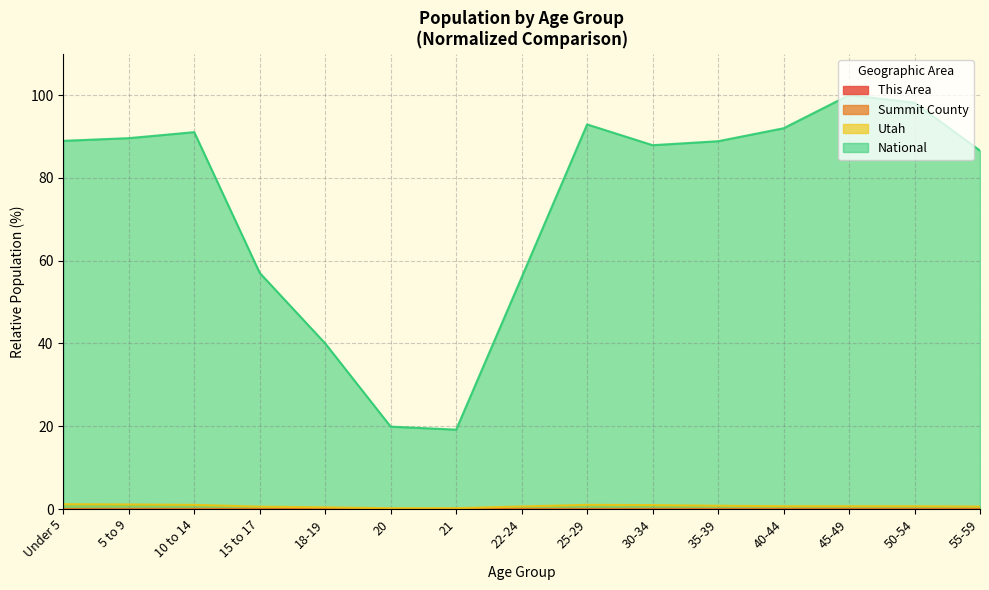

Between 45-49 and 50-54, which is larger?

45-49